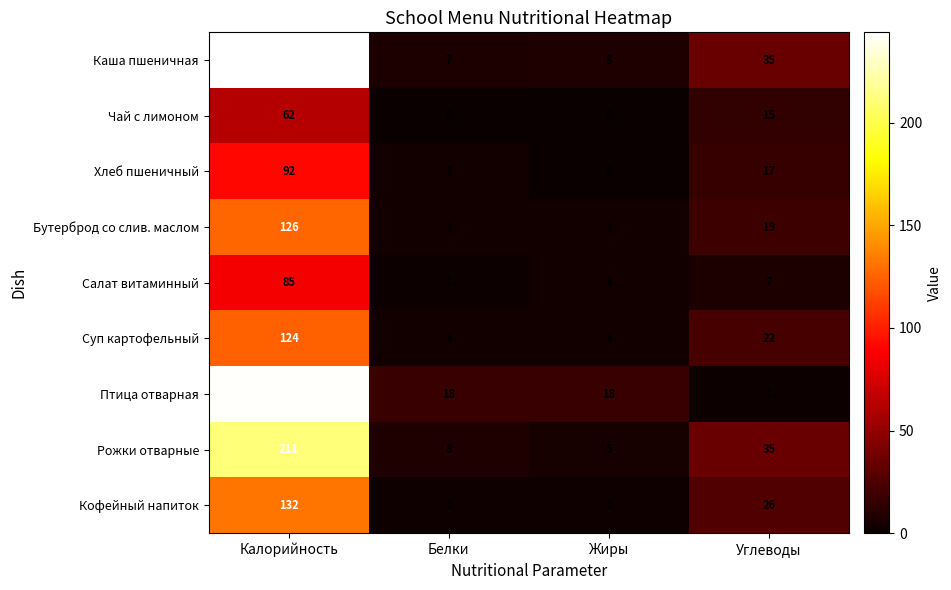

The Птица отварная series shows 1 at Углеводы. True or false?

True